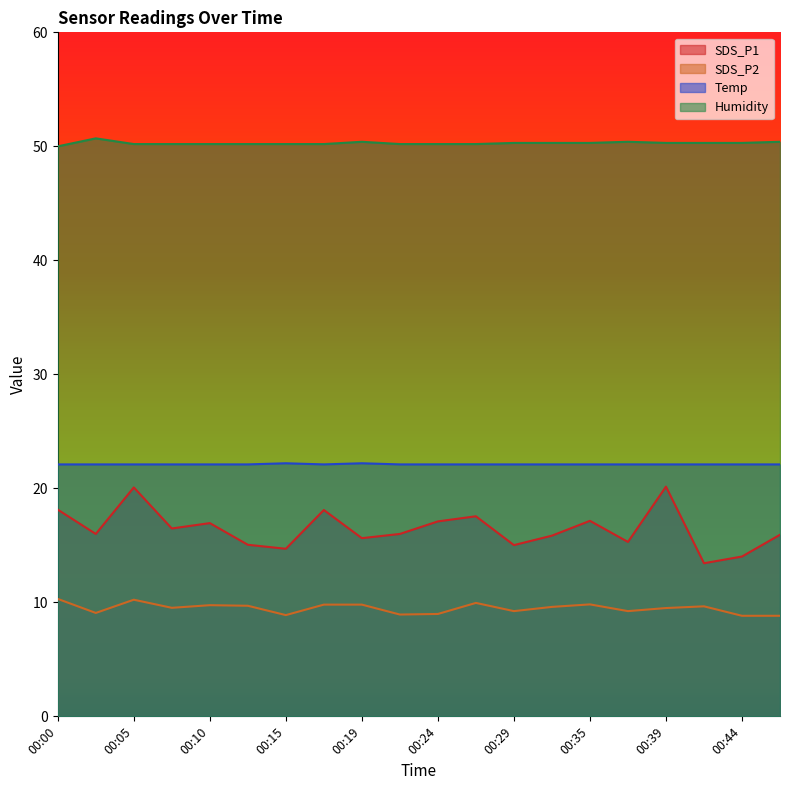

How many lines are shown in the chart?

4